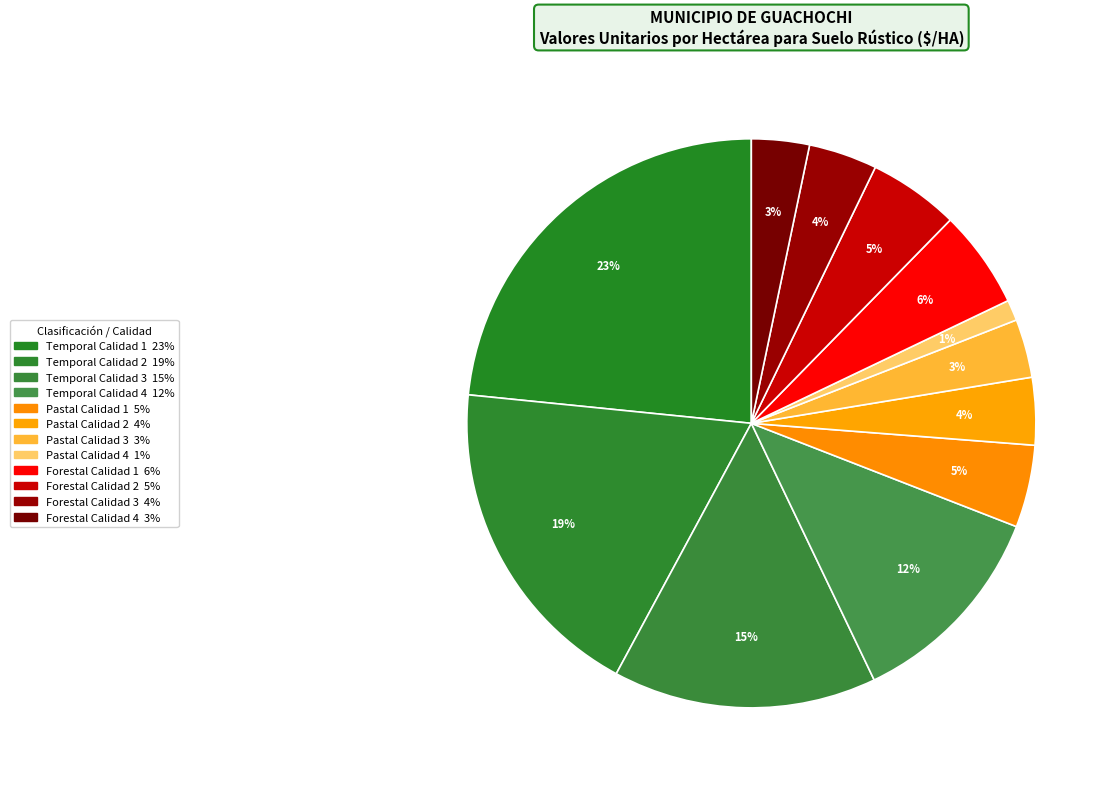

How many segments does this pie chart have?

12